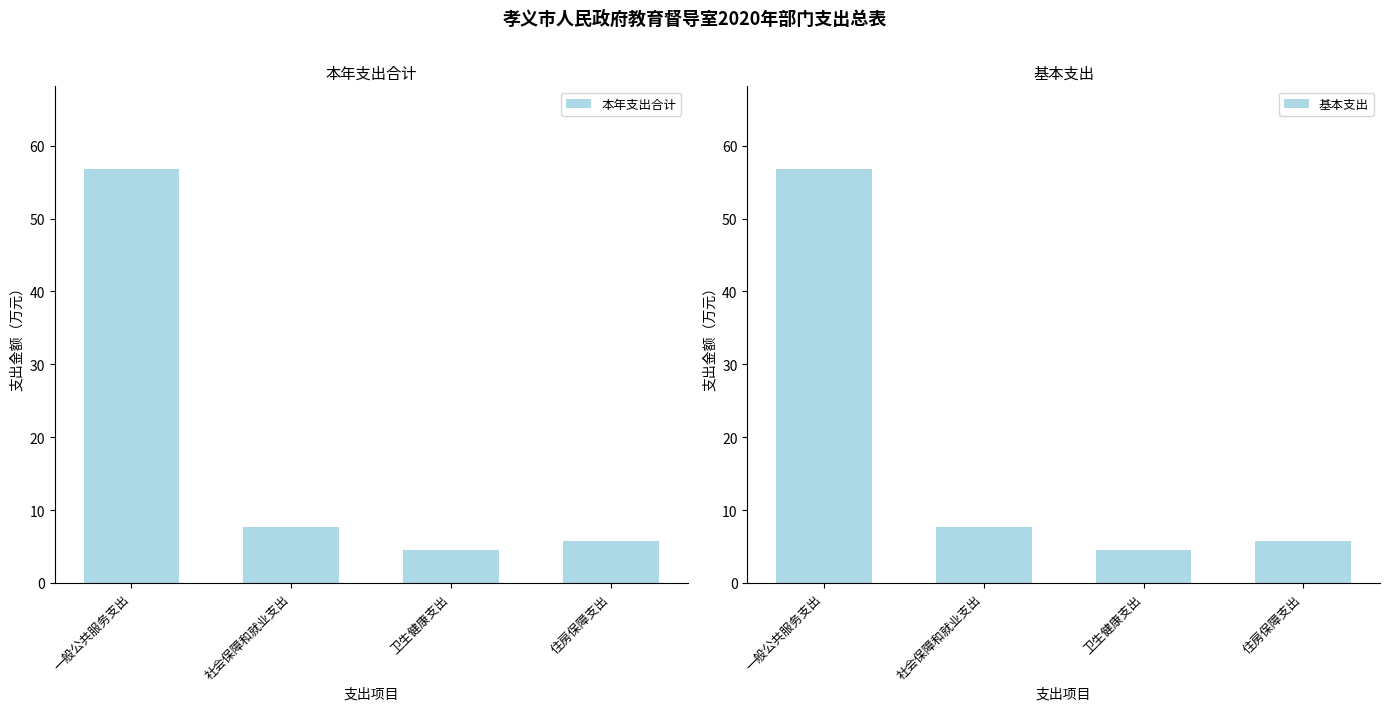

How many bars are there in total?

8